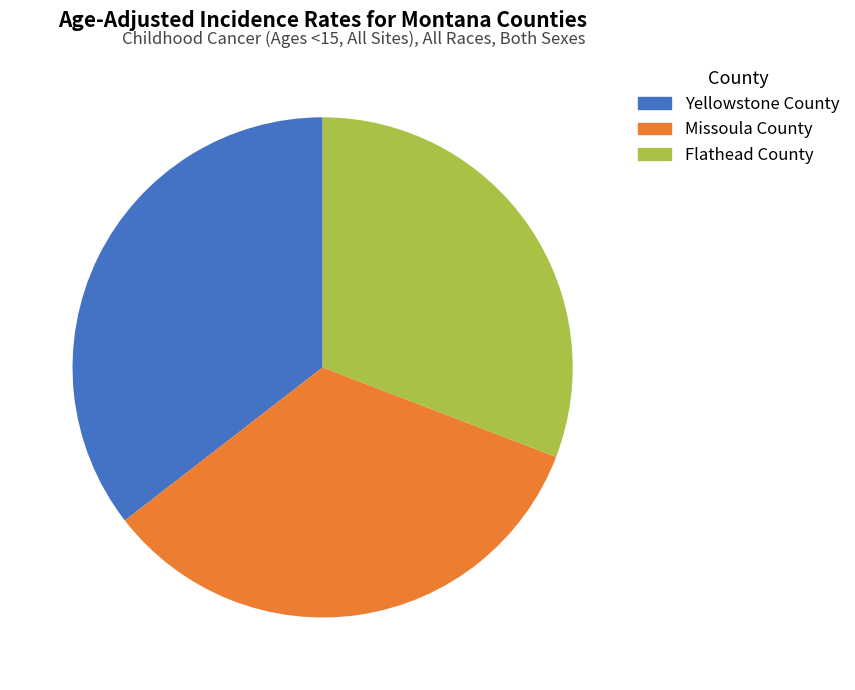

To the nearest percent, what is the average slice percentage?

33%